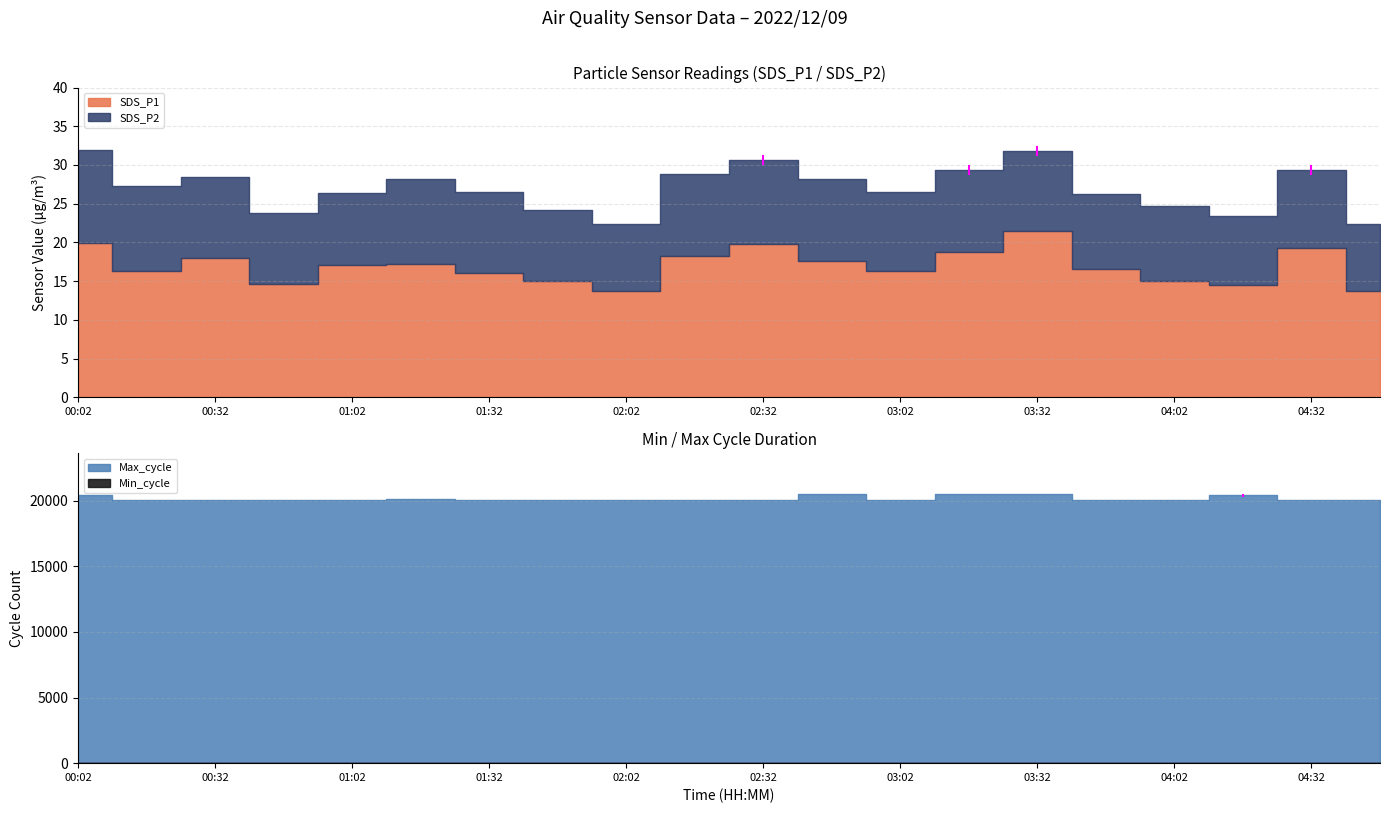

How many lines are shown in the chart?

4